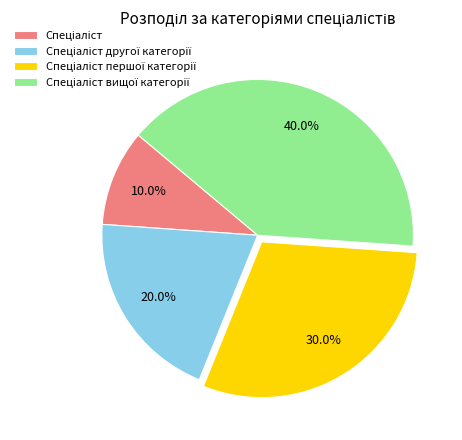

Does any single category account for the majority?

No